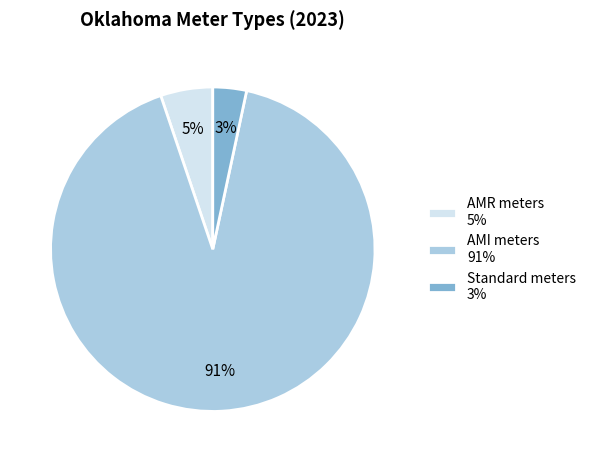

How many segments does this pie chart have?

3